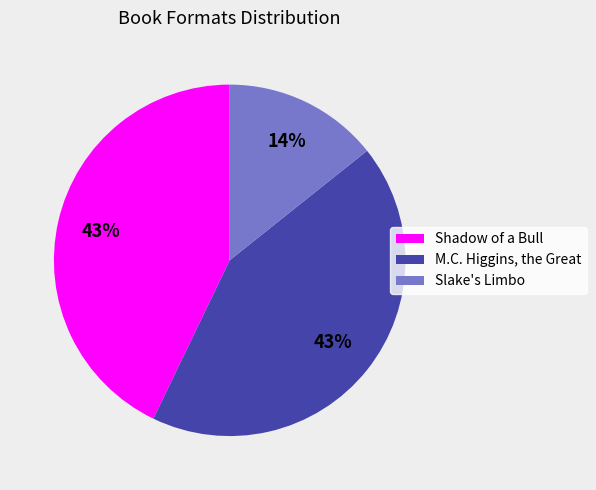

Which has a higher value, Slake's Limbo or M.C. Higgins, the Great?

M.C. Higgins, the Great